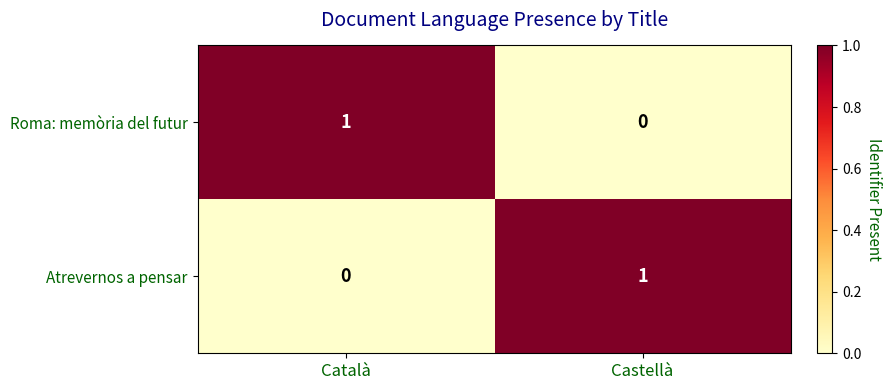

Is the value of Atrevernos a pensar at Castellà greater than the value of Roma: memòria del futur at Castellà?

Yes